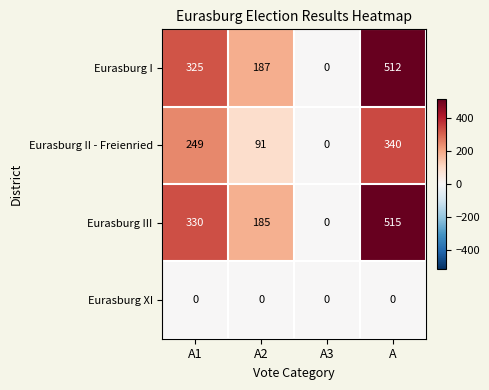

Reading left to right, extract all data points from this chart.

Eurasburg I: 325	187	0	512
Eurasburg II - Freienried: 249	91	0	340
Eurasburg III: 330	185	0	515
Eurasburg XI: 0	0	0	0